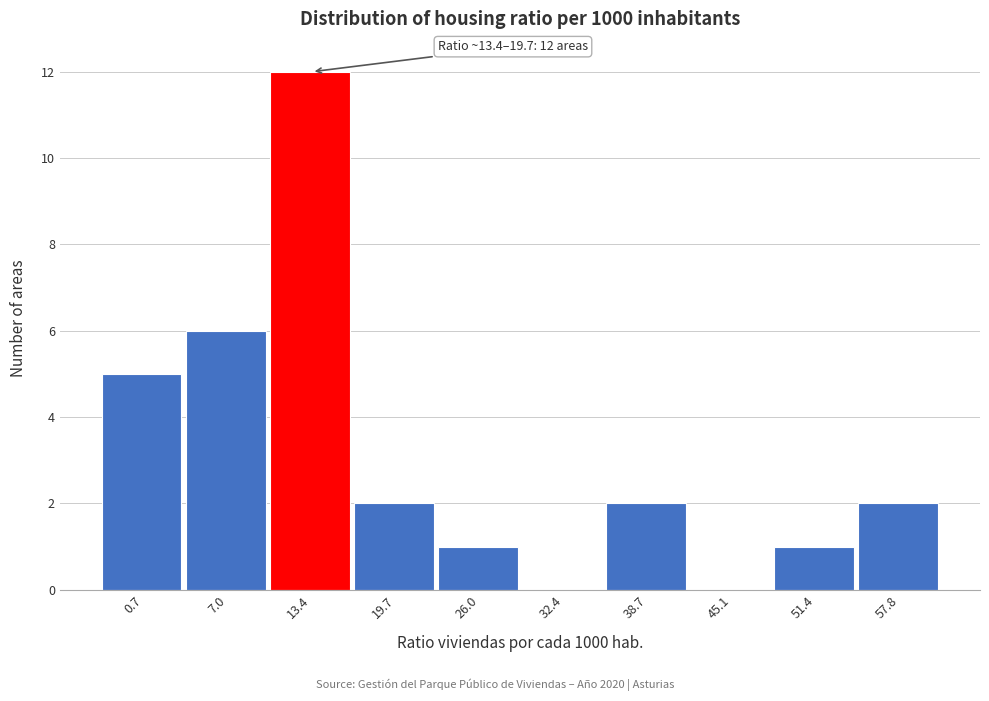

Reading right to left, list all the values displayed in this chart.

57.8=2	51.4=1	45.1=0	38.7=2	32.4=0	26.0=1	19.7=2	13.4=12	7.0=6	0.7=5